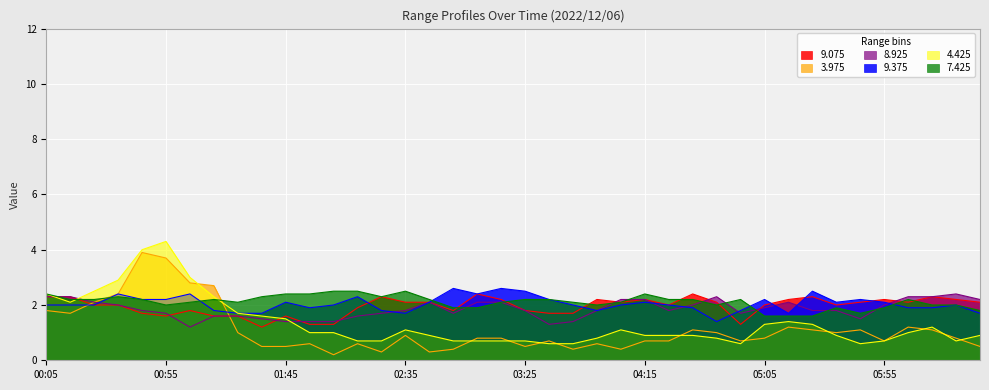

What is the greatest value displayed?

4.3